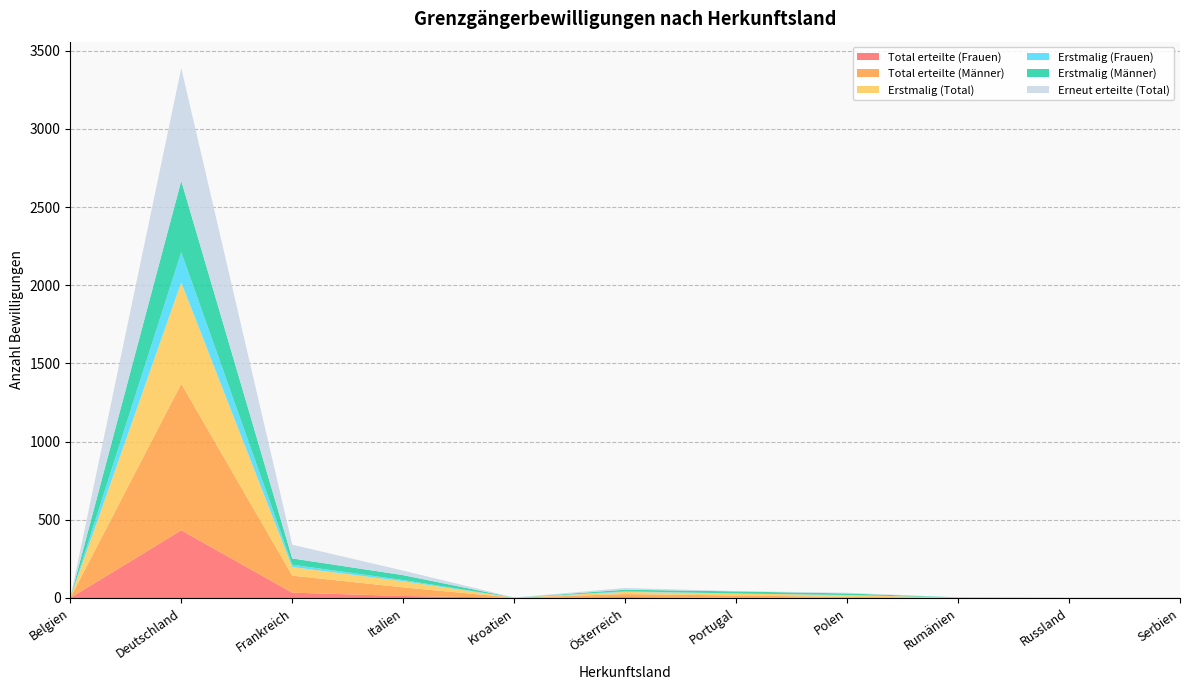

Reading right to left, extract all data points from this chart.

Total erteilte (Frauen): 1	0	1	2	1	6	1	13	34	433	0
Total erteilte (Männer): 0	1	1	5	15	19	1	55	109	937	0
Erstmalig (Total): 0	0	1	11	13	14	0	39	55	649	0
Erstmalig (Frauen): 0	0	0	1	0	4	0	8	15	193	0
Erstmalig (Männer): 0	0	1	10	13	10	0	31	40	456	0
Erneut erteilte (Total): 0	1	0	5	2	11	1	29	88	721	0